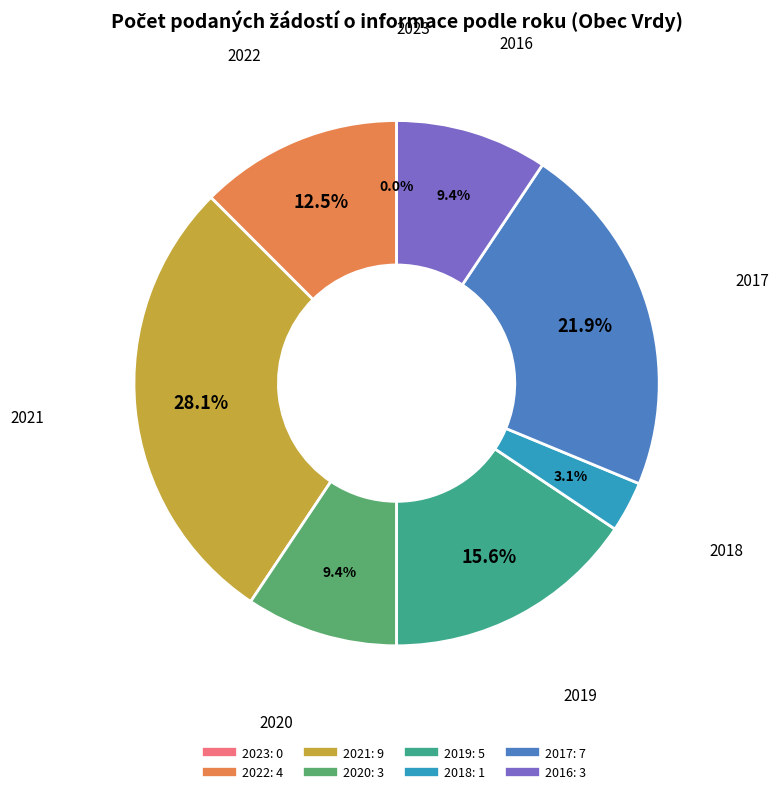

To the nearest percent, what is the average slice percentage?

12%